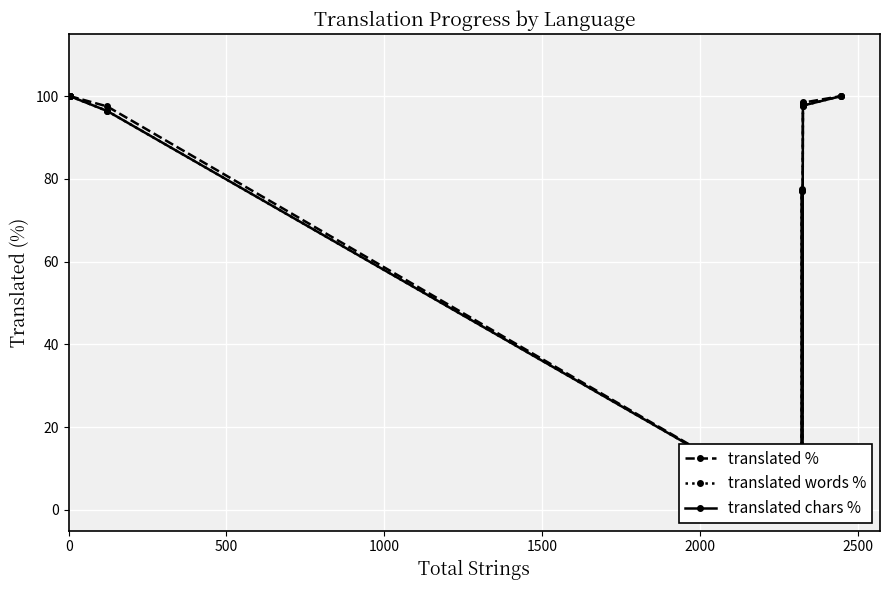

What are all the series names shown in the legend?

translated %, translated words %, translated chars %